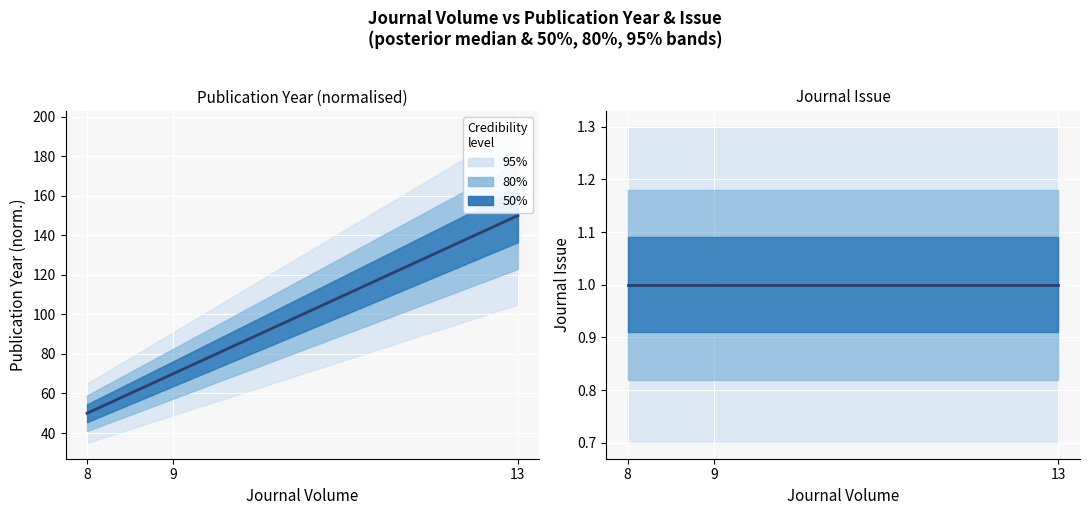

What is the approximate value at 8?

50.0